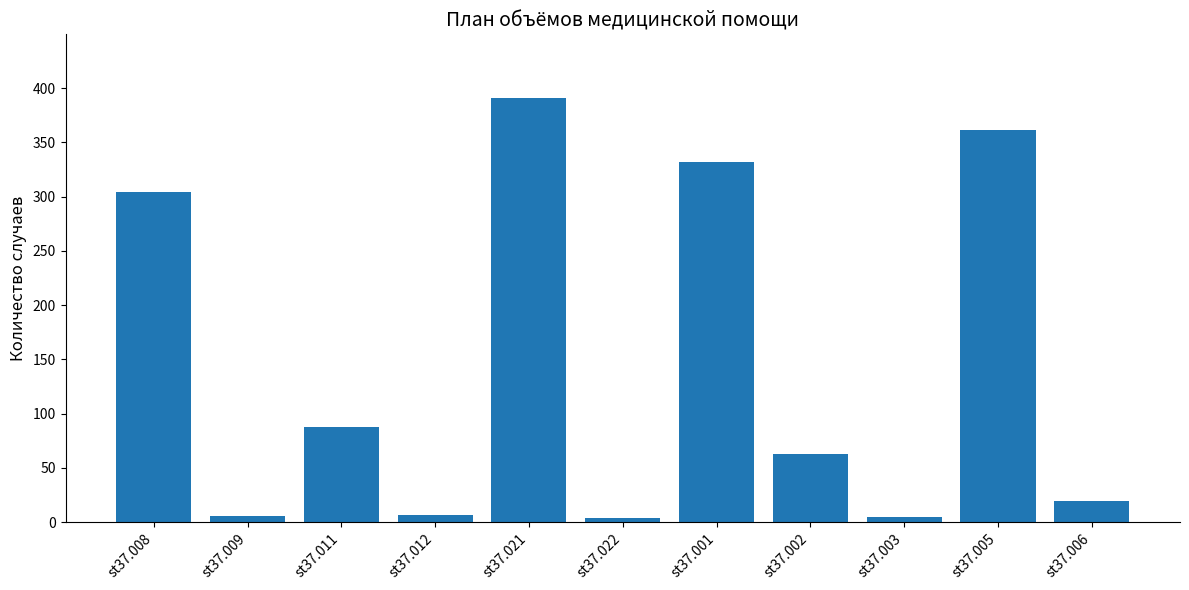

Are the bars grouped side by side (vs. stacked)?

No